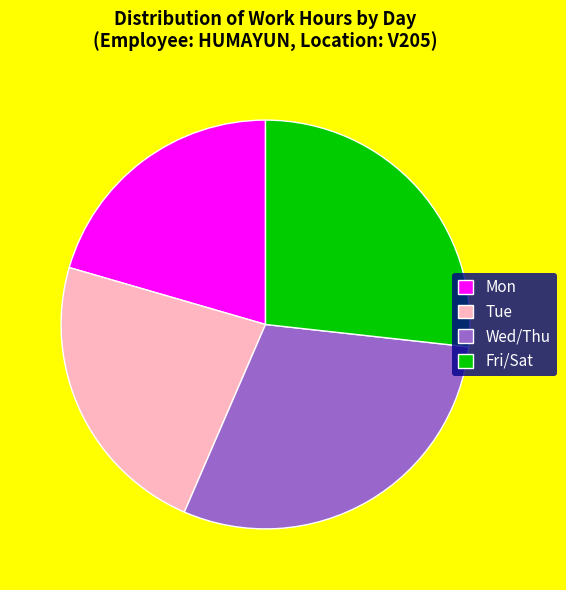

How many segments does this pie chart have?

4